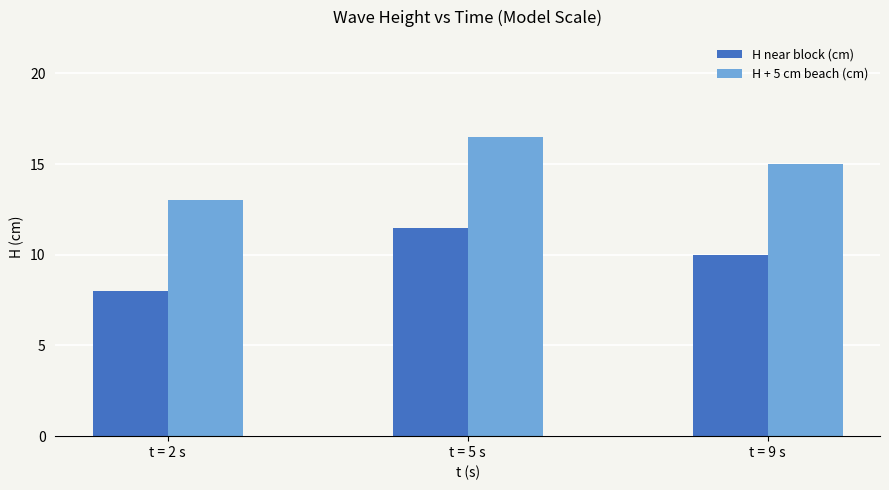

Which label corresponds to the largest value in the chart?

t = 5 s